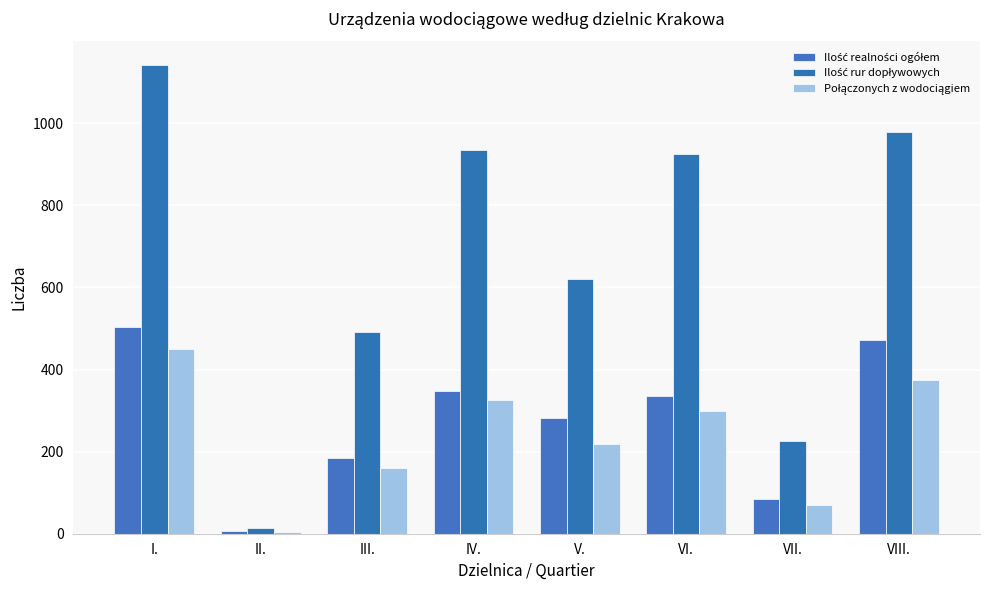

What is the sum of the Połączonych z wodociągiem values at III. and V.?

380